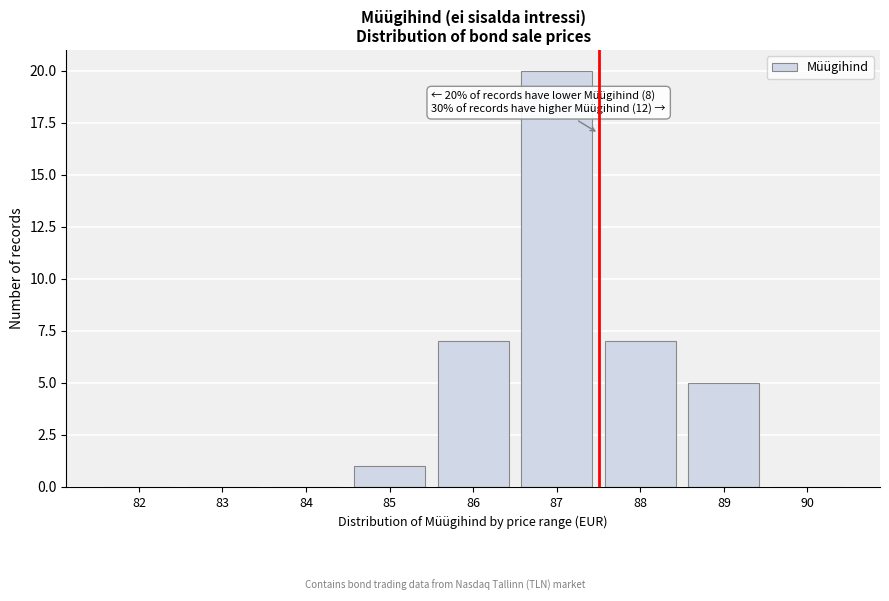

Reading left to right, transcribe all the data shown in this chart.

82=0	83=0	84=0	85=1	86=7	87=20	88=7	89=5	90=0